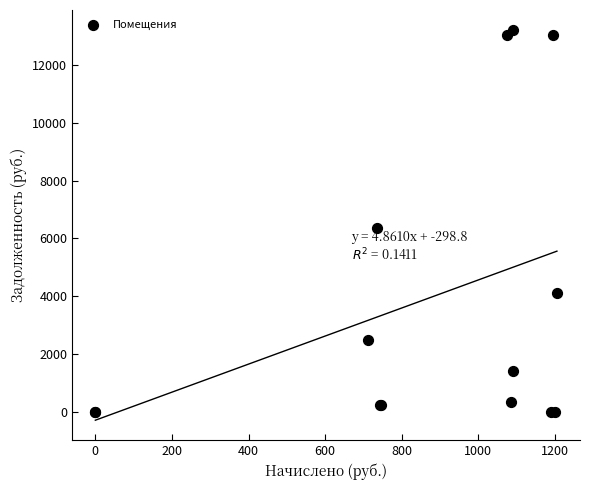

What Y value in the scatter plot is closest to 6620?

6375.6